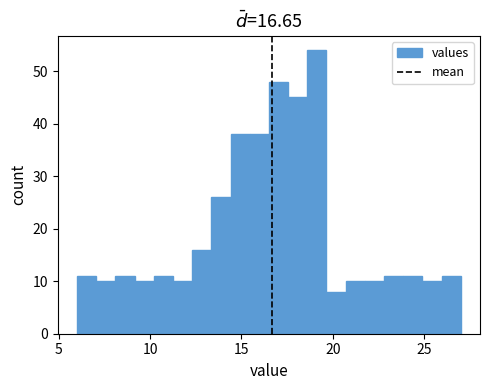

Around what value on the x-axis is the tallest bar? Give the approximate position of its centre, as read against the axis.

19.0